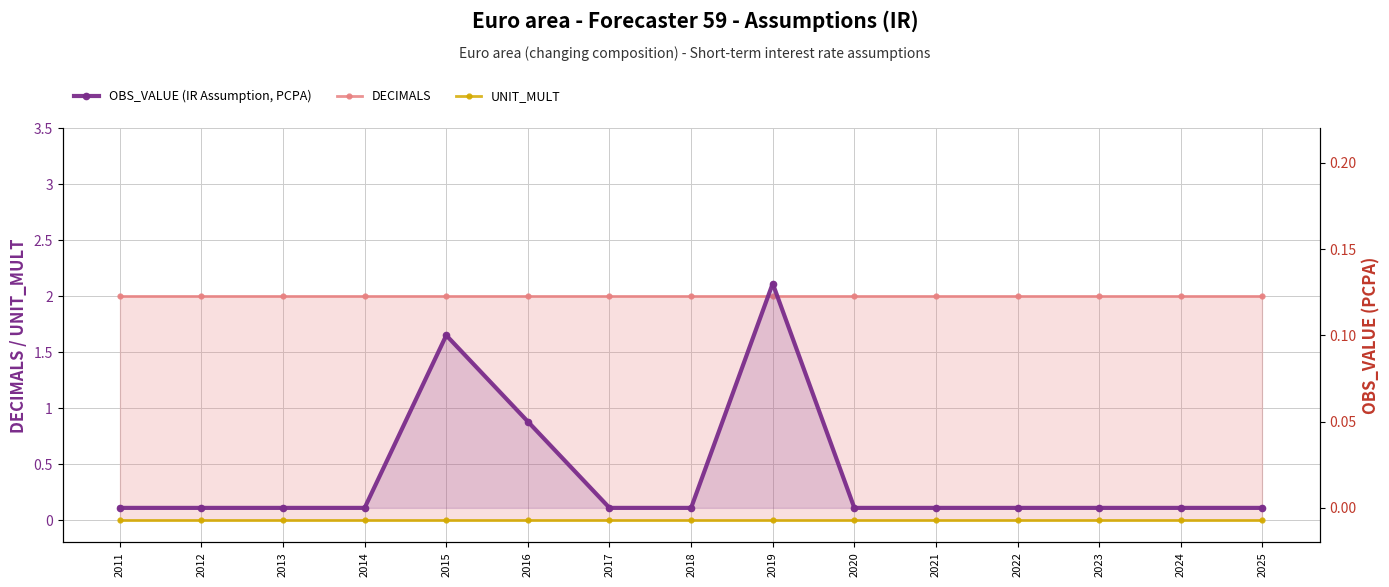

Is it true that UNIT_MULT equals 0.0 at 2023?

True